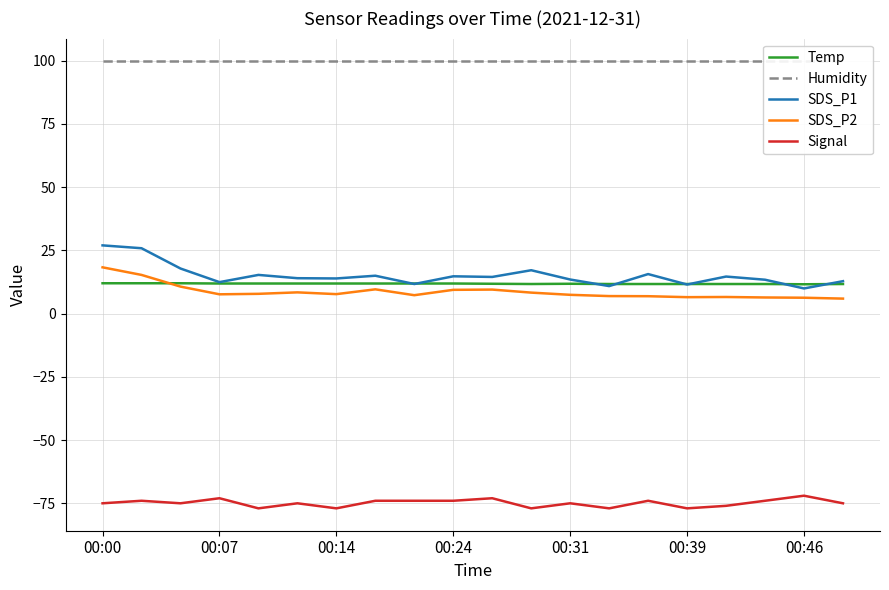

Which series has the widest spread of values?

SDS_P1